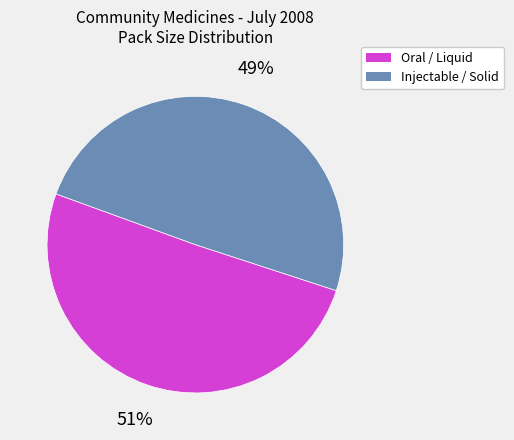

To the nearest percent, what is the average slice percentage?

50%